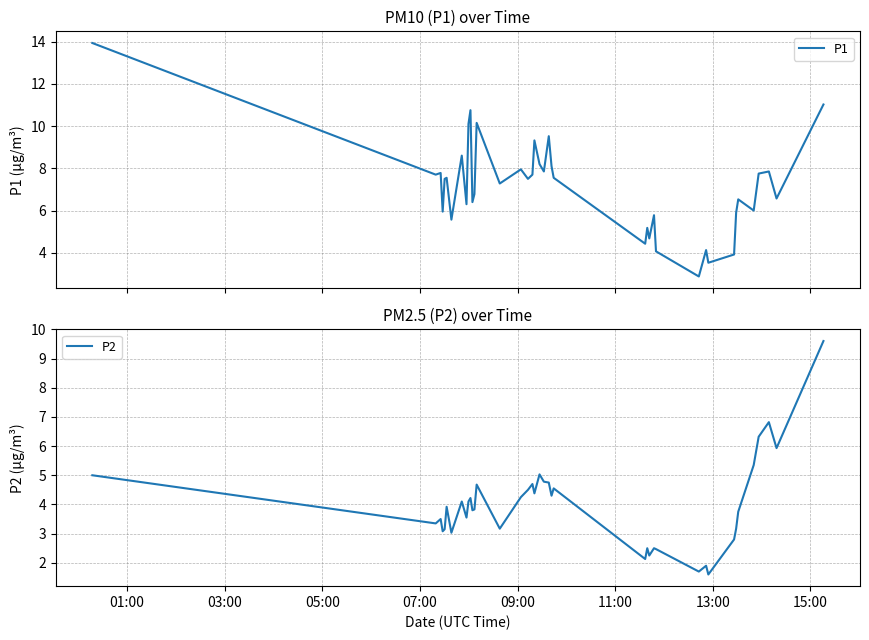

What is the lowest value of the P1 series?

2.9